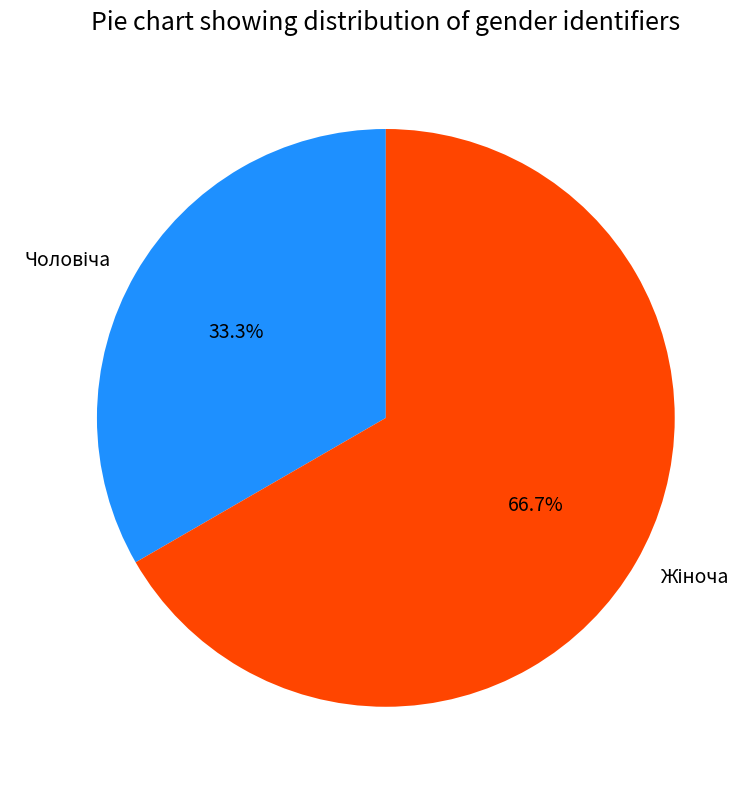

Does any single category account for the majority?

Yes